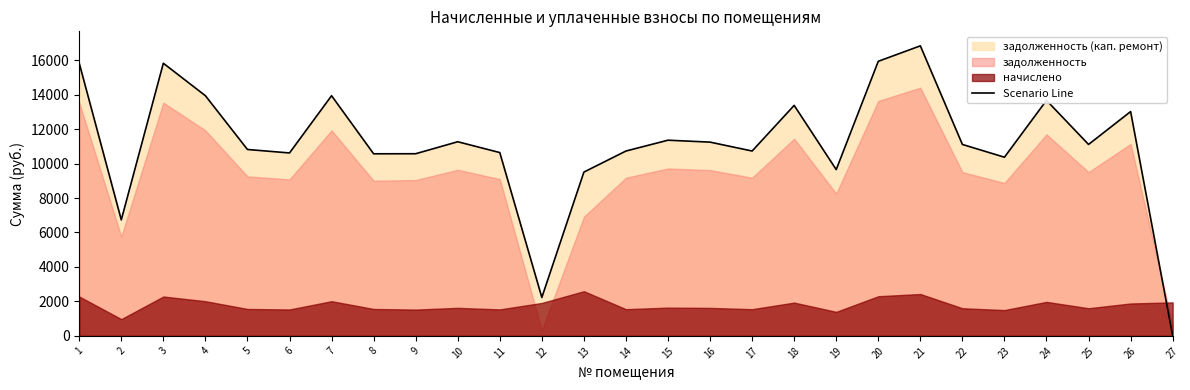

The value of Scenario Line at 7 is 13935.2. True or false?

True